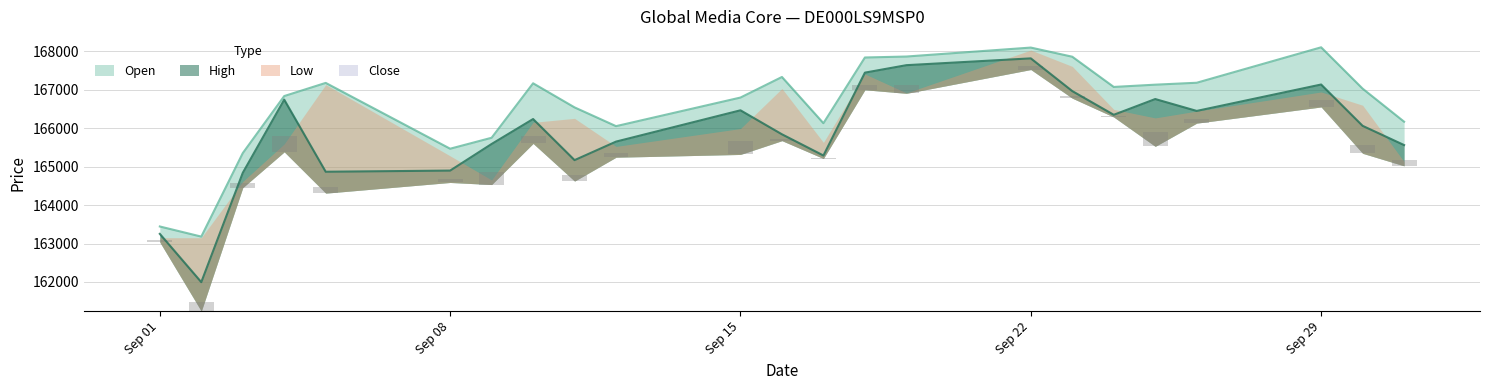

Where does the Close series first go above 166061?

04.09.2025